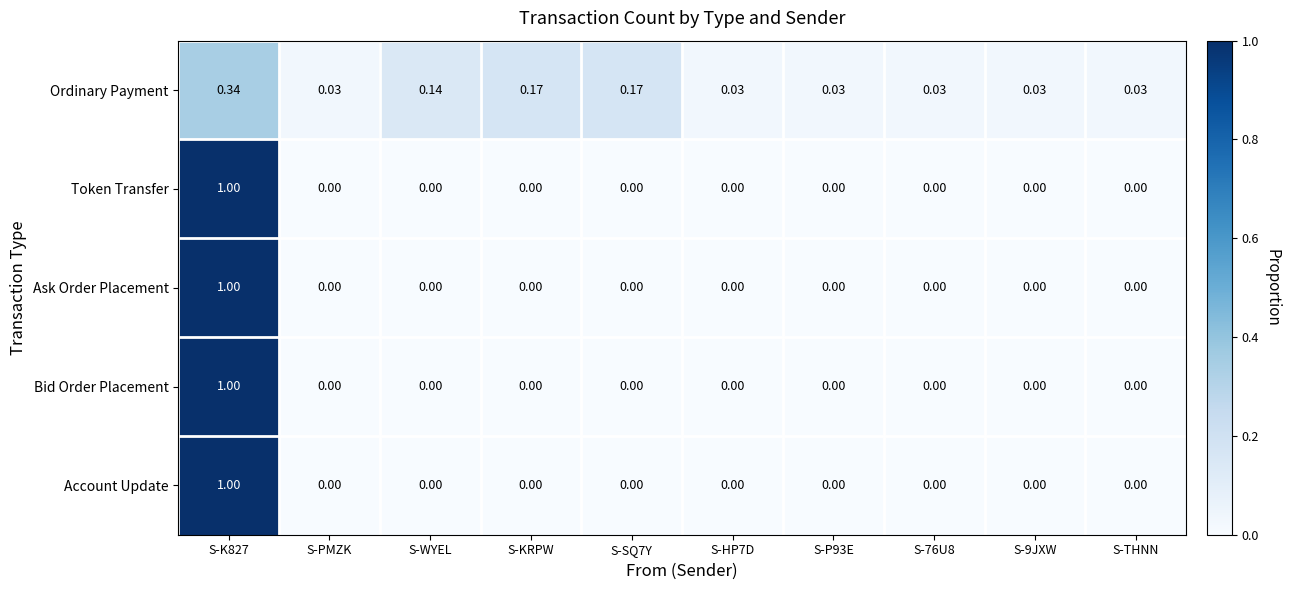

Which category has the highest value across all series?

S-K827